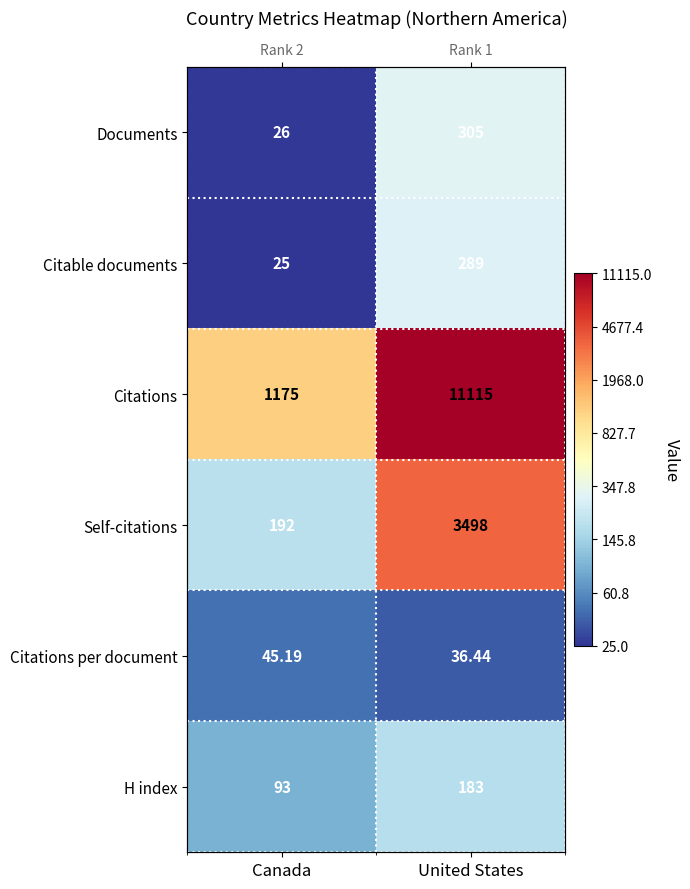

At United States, list the series in order from largest to smallest.

Citations, Self-citations, Documents, Citable documents, H index, Citations per document